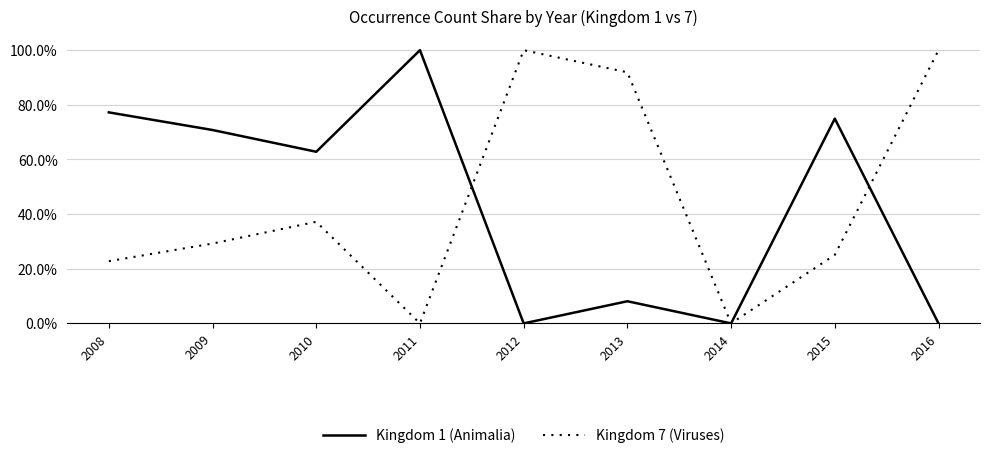

Which category has the lowest value in the Kingdom 7 (Viruses) series?

2011